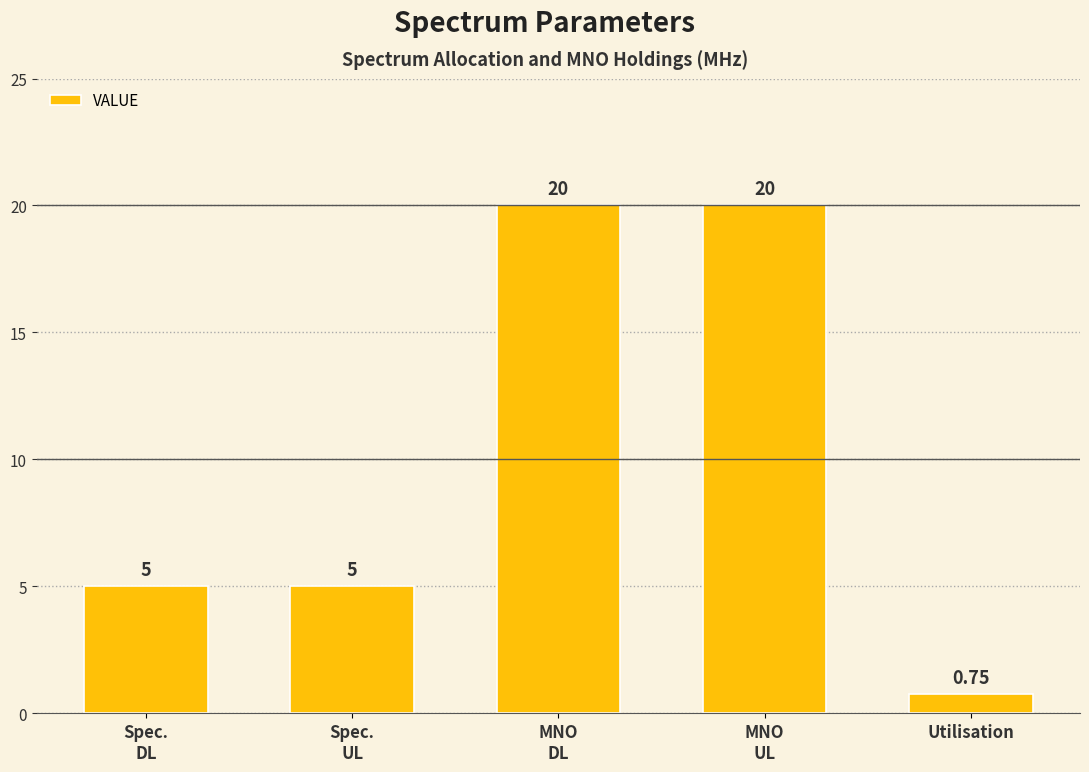

How many values are below 5?

1